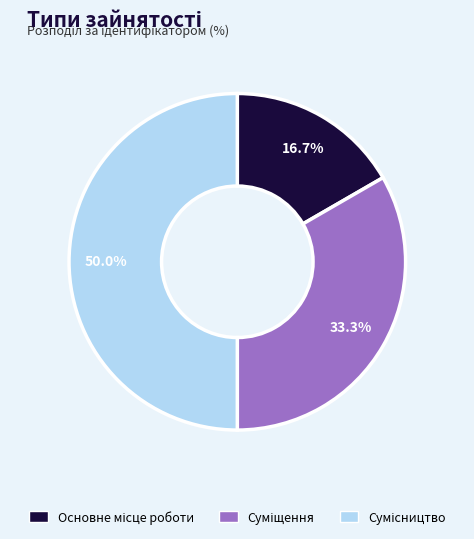

Is it true that Основне місце роботи is 7% of the pie?

False